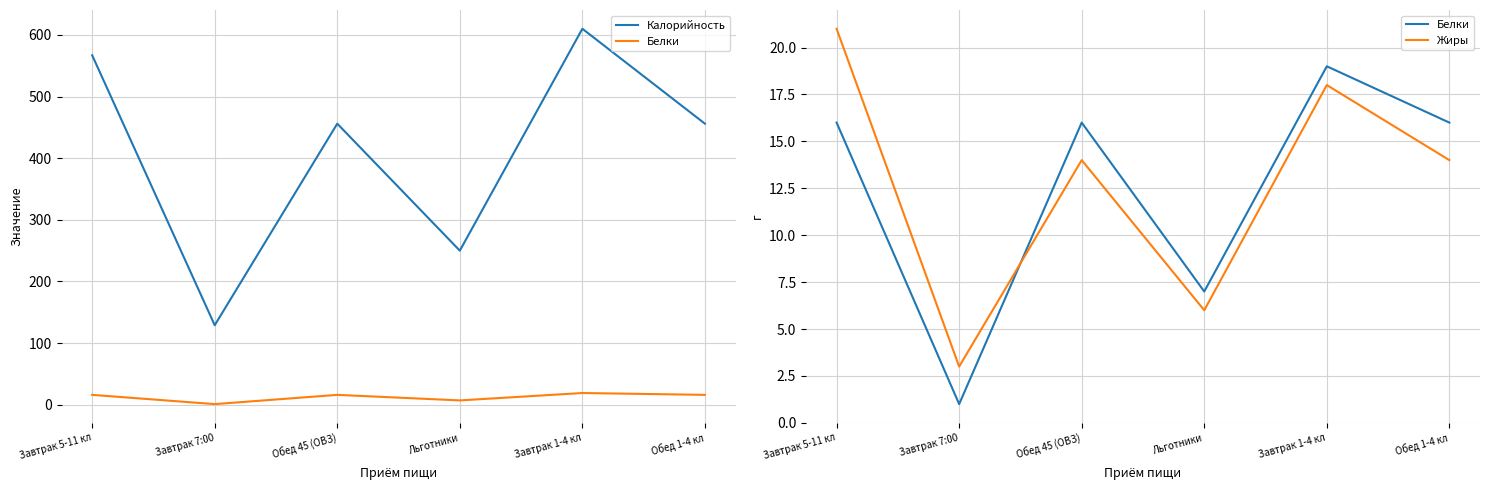

True or false: Жиры and Калорийность cross at least once.

False